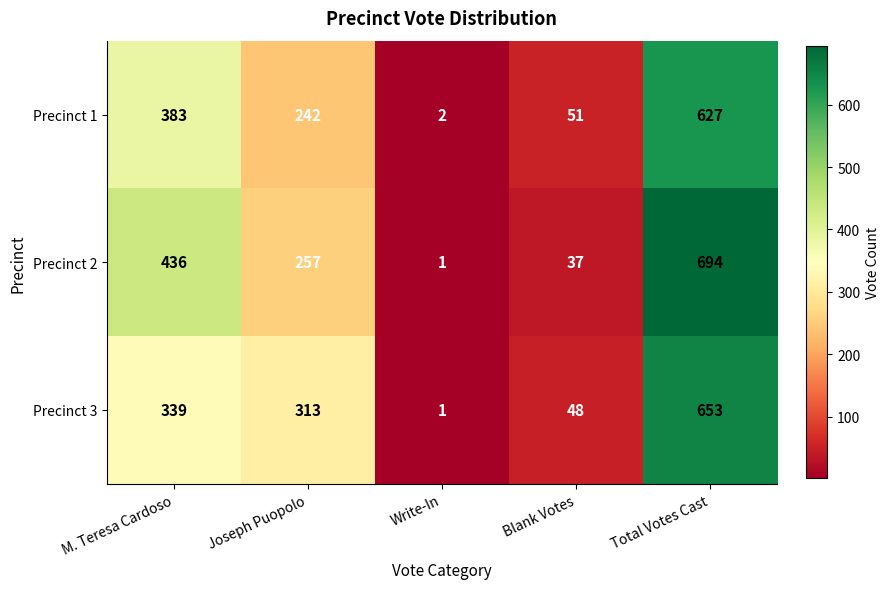

At which category does the chart reach its minimum across all series?

Write-In